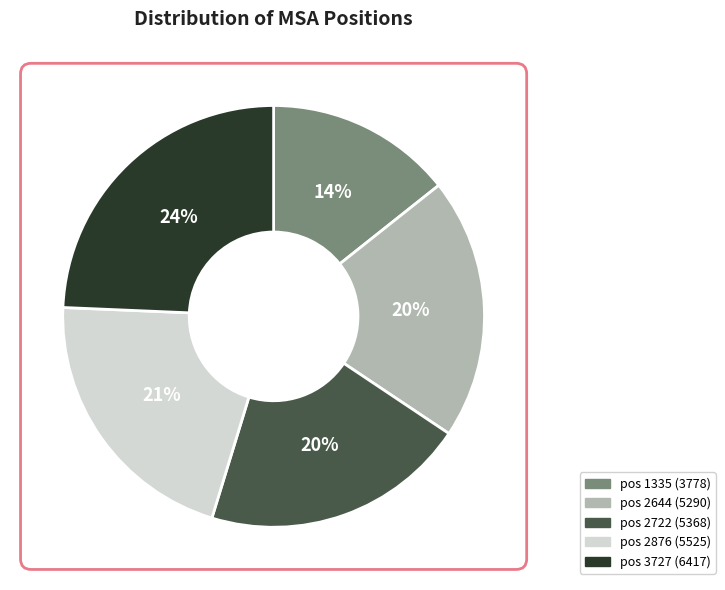

To the nearest percent, what is the average slice percentage?

20%